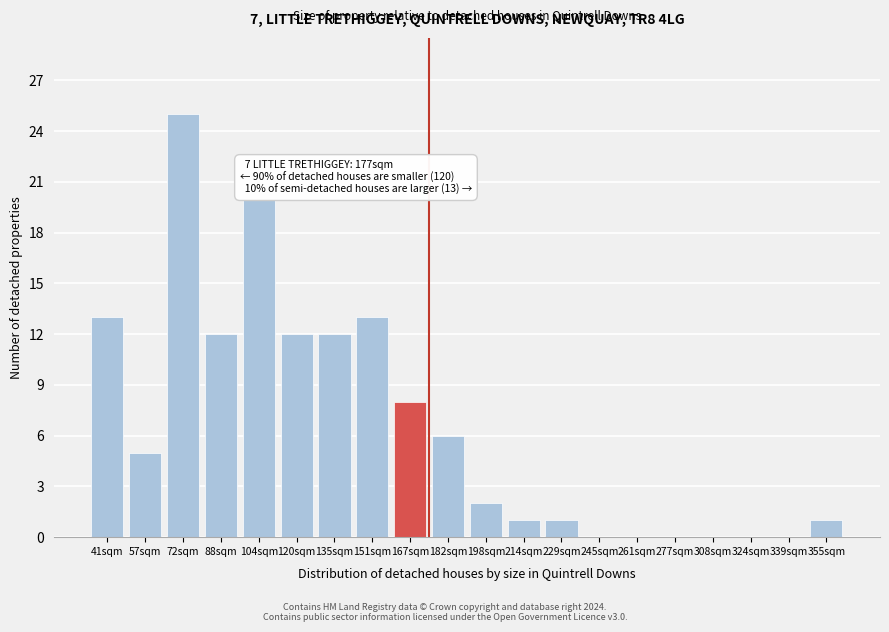

Reading left to right, transcribe all the data shown in this chart.

41sqm=13	57sqm=5	72sqm=25	88sqm=12	104sqm=20	120sqm=12	135sqm=12	151sqm=13	167sqm=8	182sqm=6	198sqm=2	214sqm=1	229sqm=1	245sqm=0	261sqm=0	277sqm=0	308sqm=0	324sqm=0	339sqm=0	355sqm=1